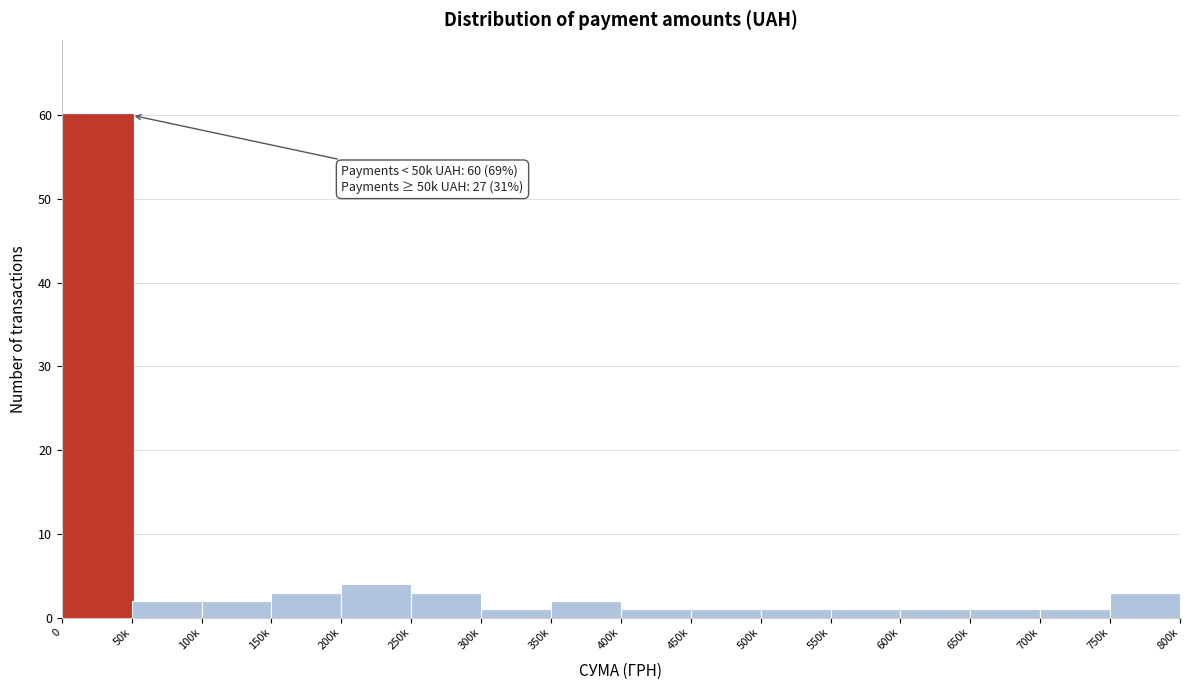

Reading left to right, extract all data points from this chart.

0=60	50k=2	100k=2	150k=3	200k=4	250k=3	300k=1	350k=2	400k=1	450k=1	500k=1	550k=1	600k=1	650k=1	700k=1	750k=3